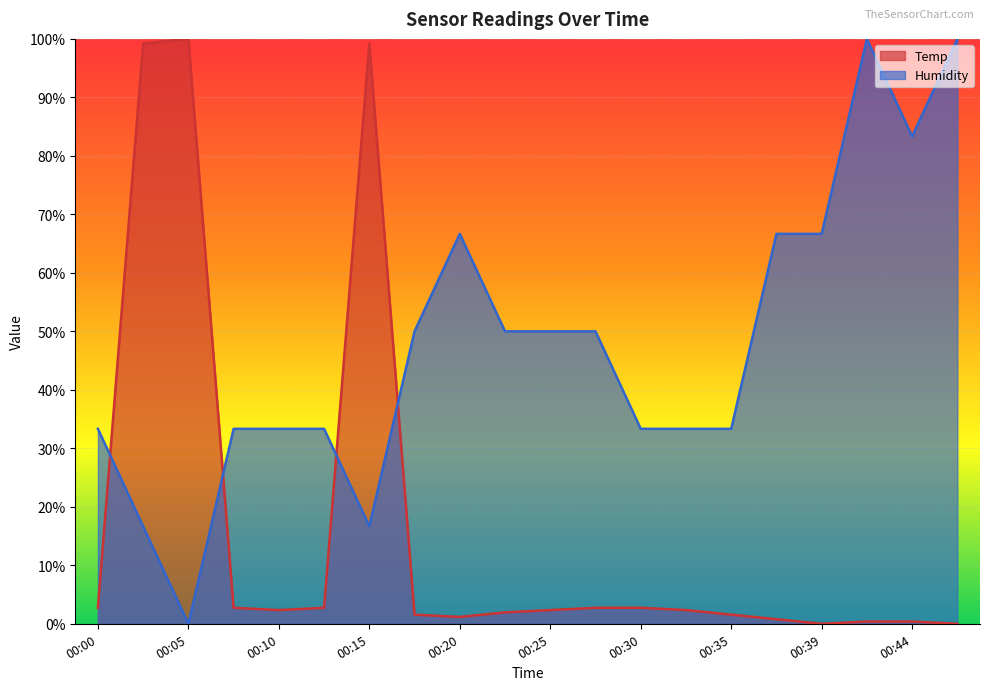

At how many categories does at least one series exceed 0?

20